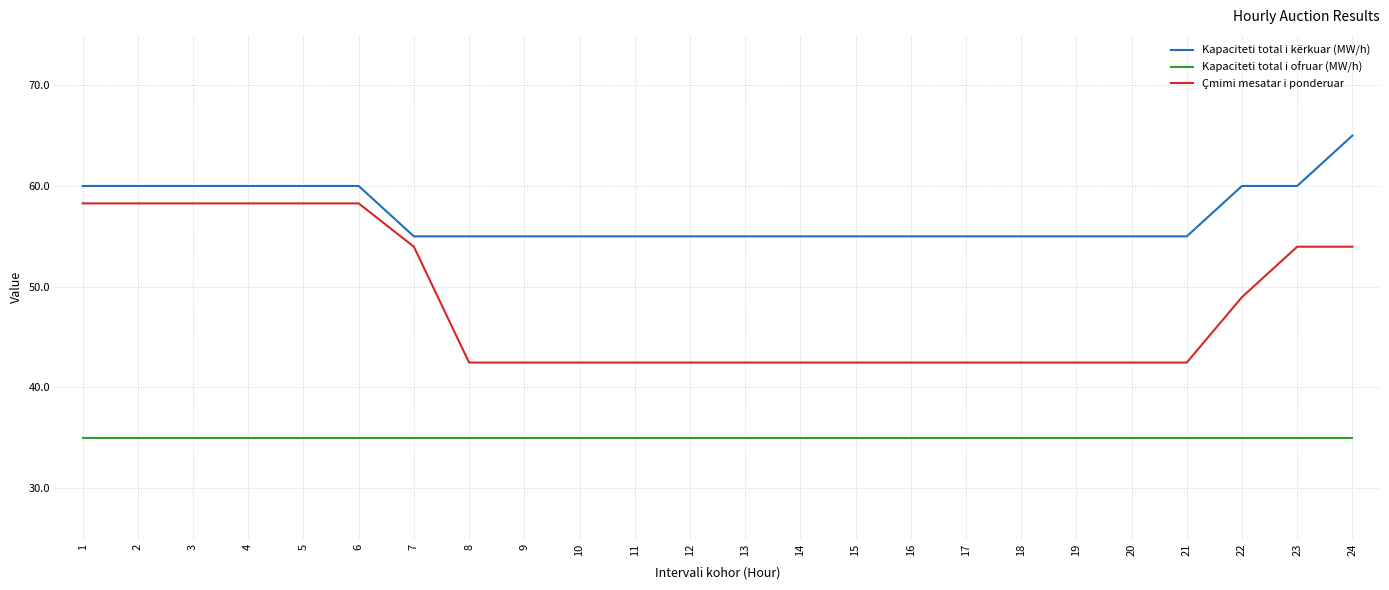

Rank the series by their average value, from lowest to highest.

Kapaciteti total i ofruar (MW/h), Çmimi mesatar i ponderuar, Kapaciteti total i kërkuar (MW/h)